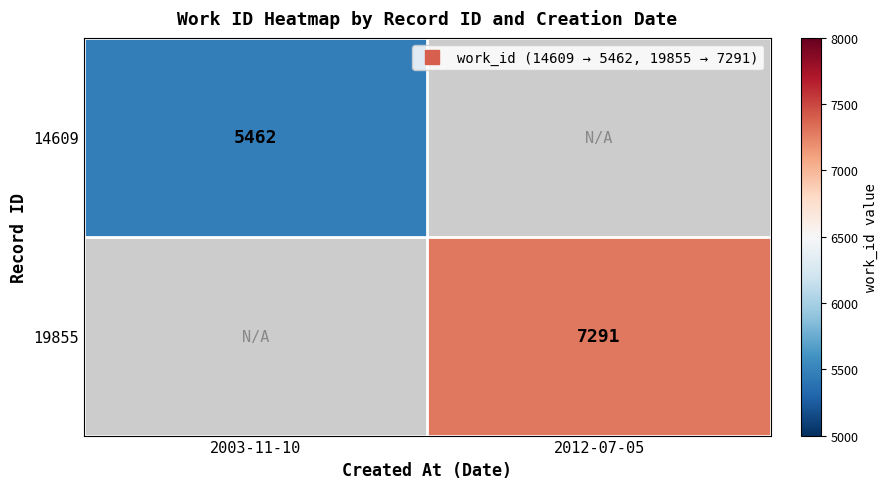

Which category has the highest value in the 14609 series?

2003-11-10